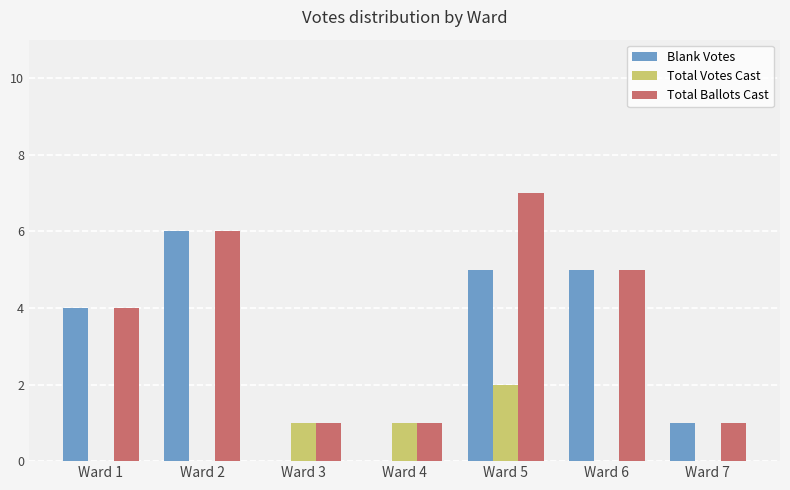

Which series changed the most between Ward 4 and Ward 6?

Blank Votes